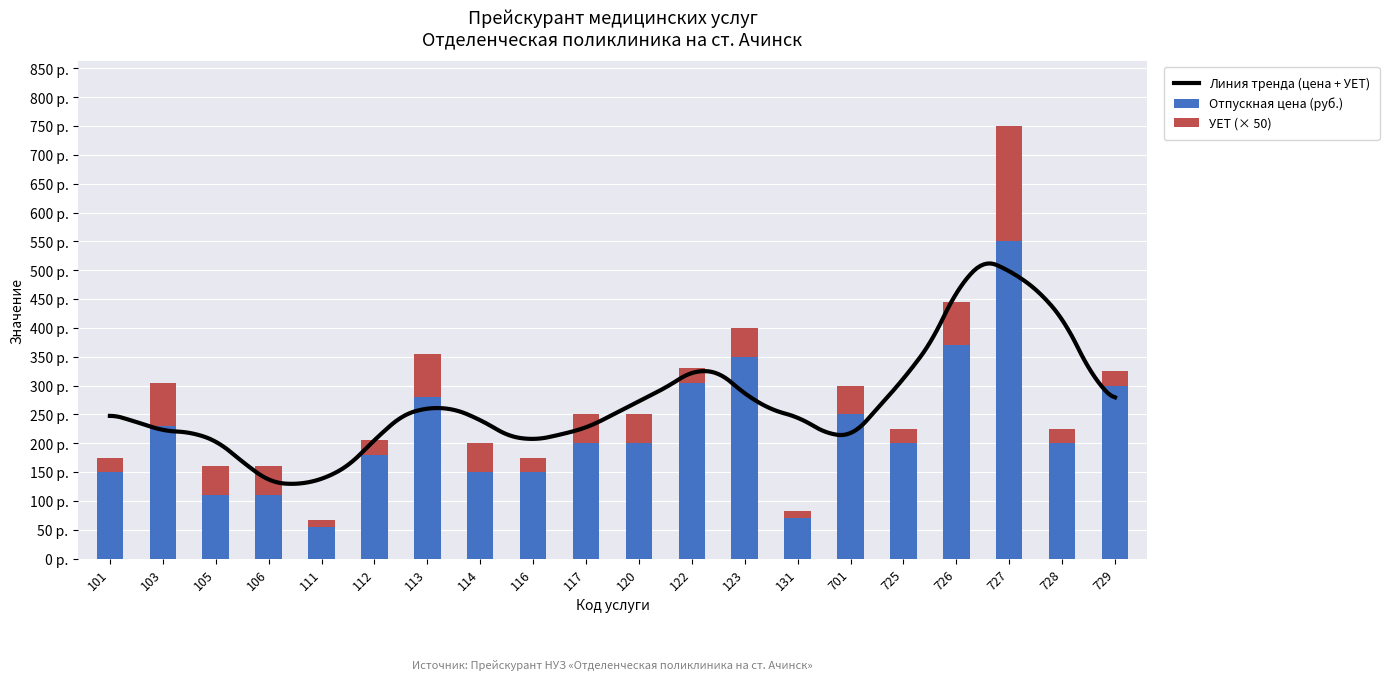

How many data points does each series have?

20